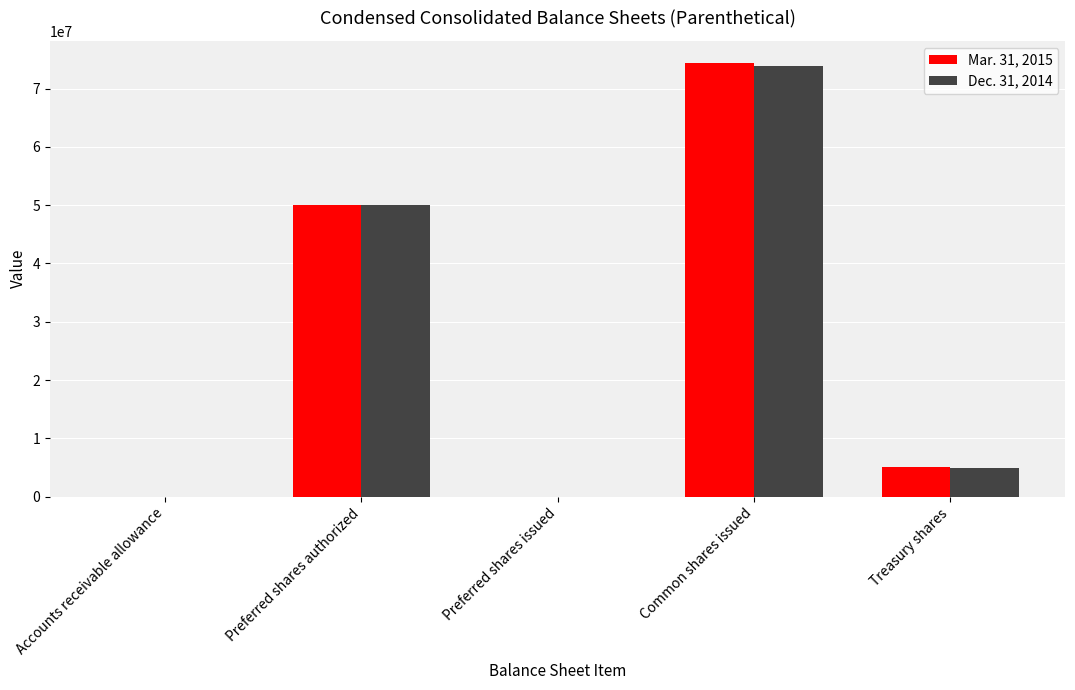

What is the total value across all series at Common shares issued?

148282729